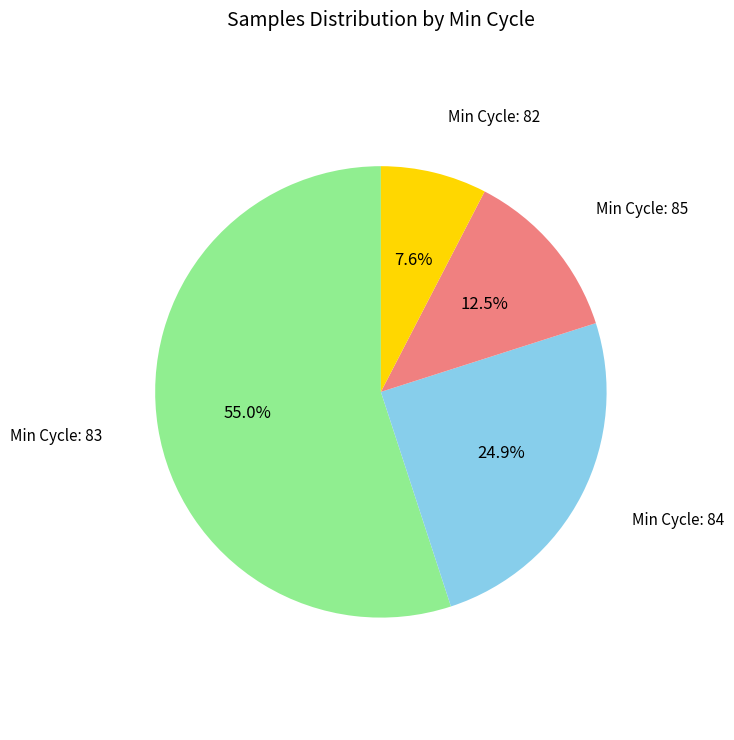

Does any single category account for the majority?

Yes